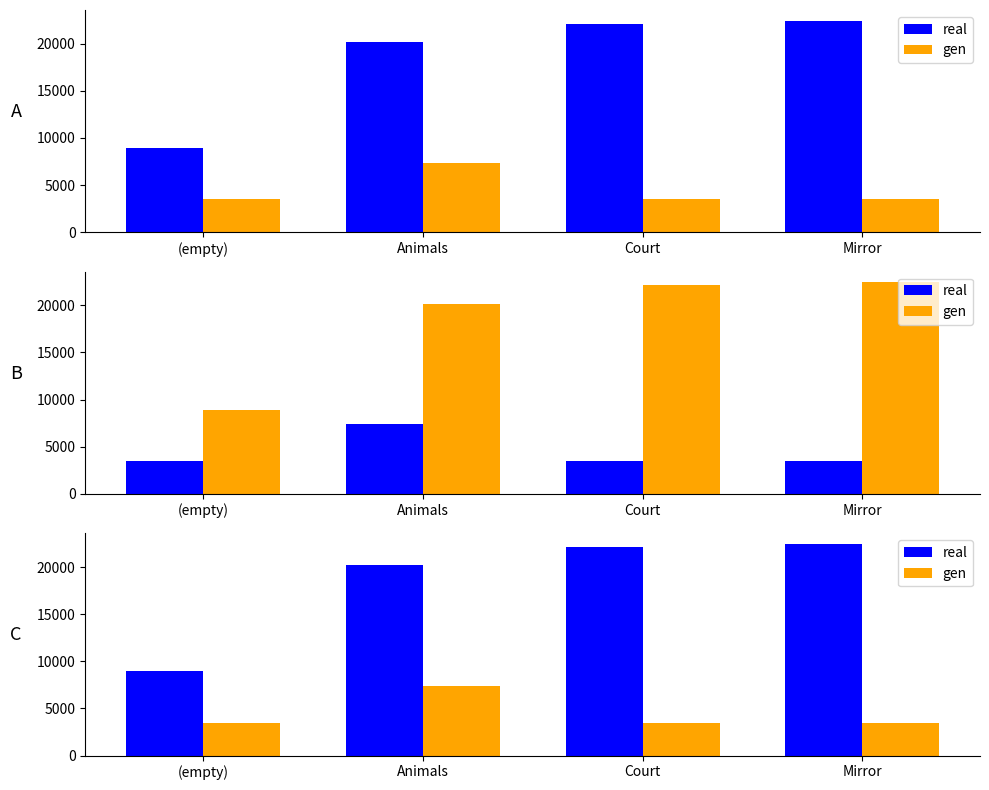

Which category has the lowest value across all series?

Court